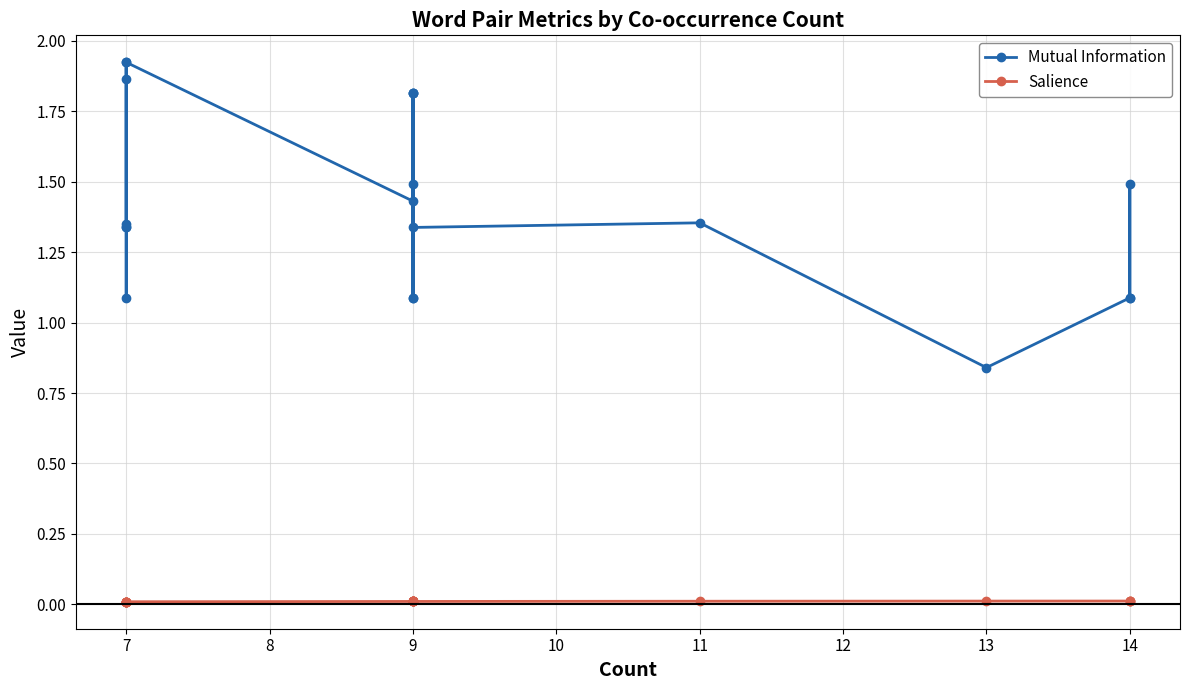

How many lines are shown in the chart?

2